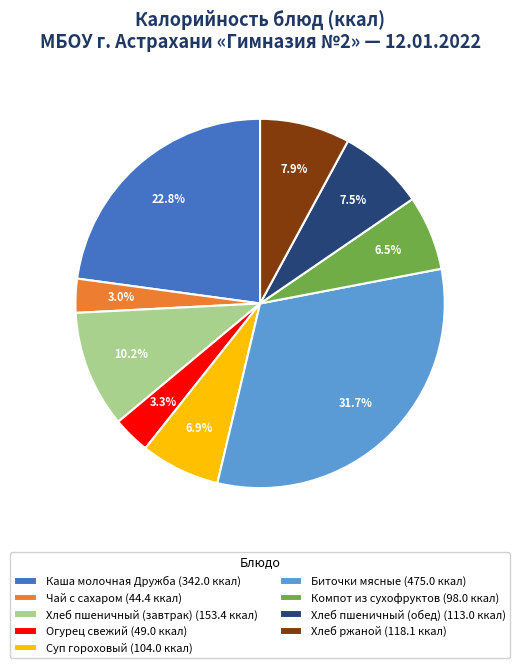

To the nearest percent, what percentage of the pie is Каша молочная Дружба?

23%